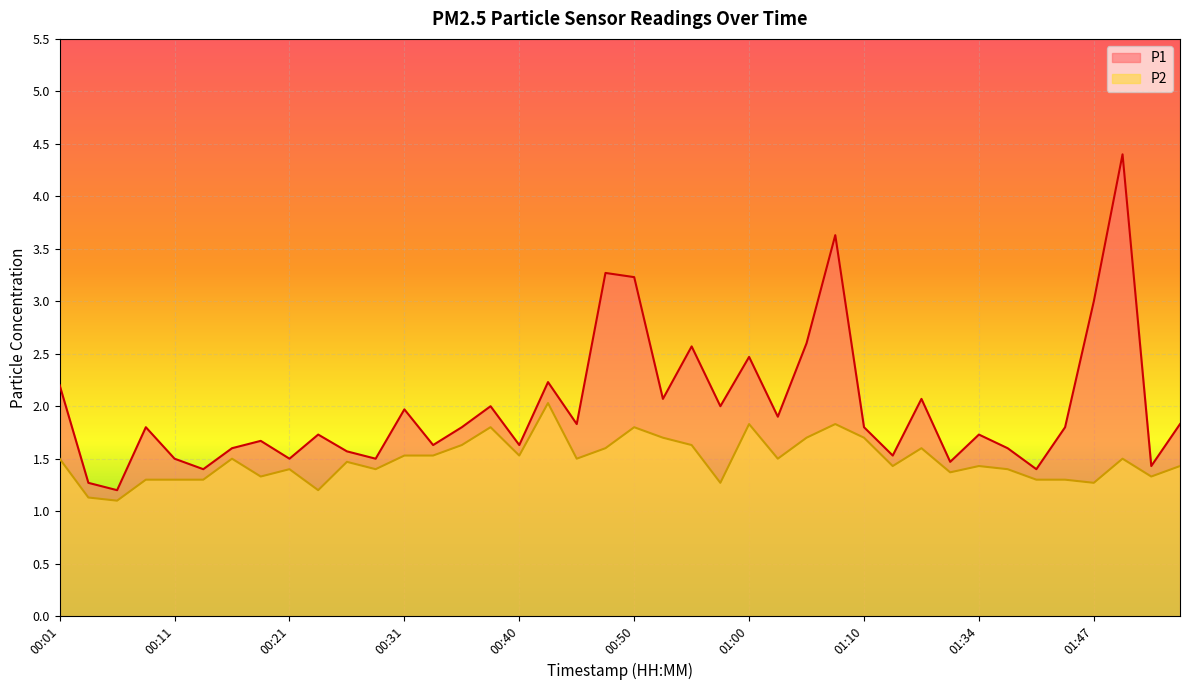

At which category is the sum across all series the highest?

01:49